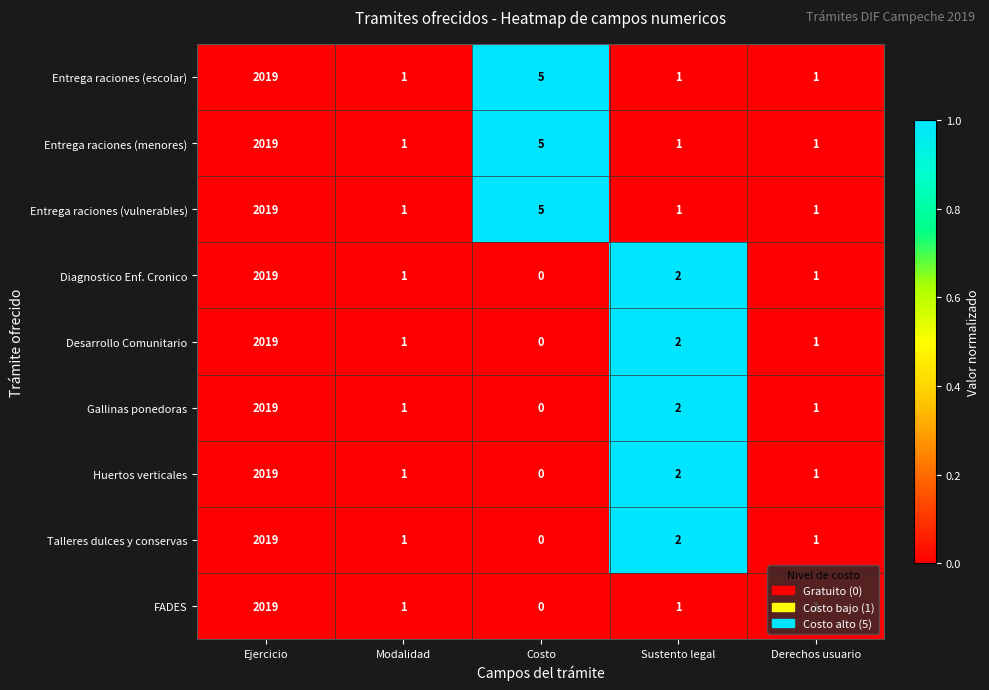

True or false: Desarrollo Comunitario has a value of 0 at Modalidad.

False